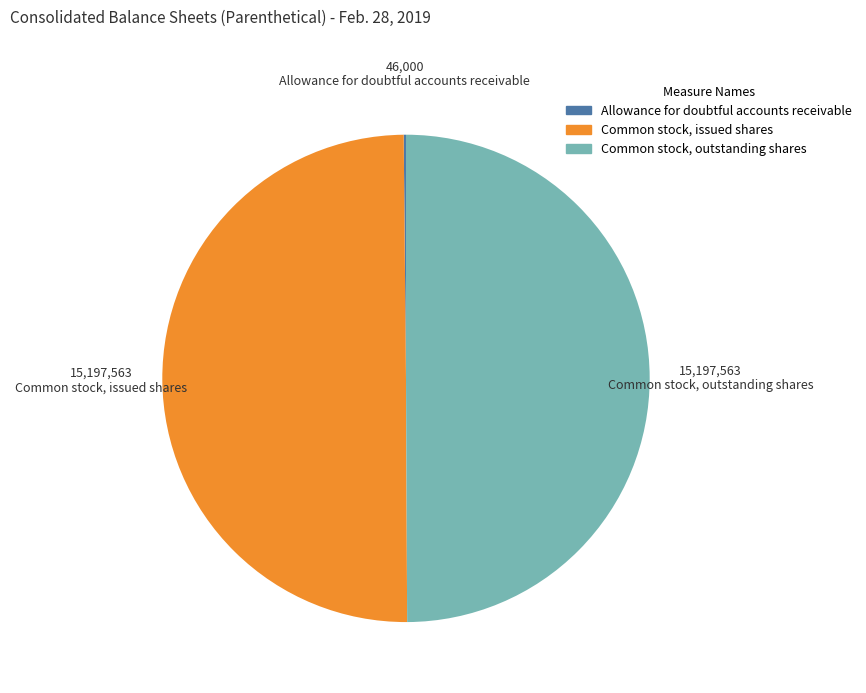

What is the ratio of the value at Common stock, outstanding shares to the value at Common stock, issued shares?

1.0